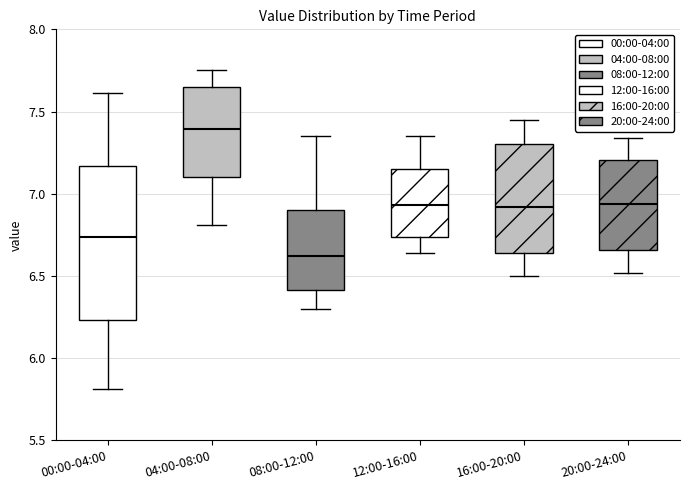

Reading left to right, read every box against the y-axis: the position of its median line, the range the box covers, and the ends of its whiskers. The values are not printed on the chart, so give them approximately, as read against the axis.

00:00-04:00: median 6.75, box 6.25 to 7.15, whiskers 5.80 to 7.60
04:00-08:00: median 7.40, box 7.10 to 7.65, whiskers 6.80 to 7.75
08:00-12:00: median 6.60, box 6.40 to 6.90, whiskers 6.30 to 7.35
12:00-16:00: median 6.95, box 6.75 to 7.15, whiskers 6.65 to 7.35
16:00-20:00: median 6.90, box 6.65 to 7.30, whiskers 6.50 to 7.45
20:00-24:00: median 6.95, box 6.65 to 7.20, whiskers 6.50 to 7.35